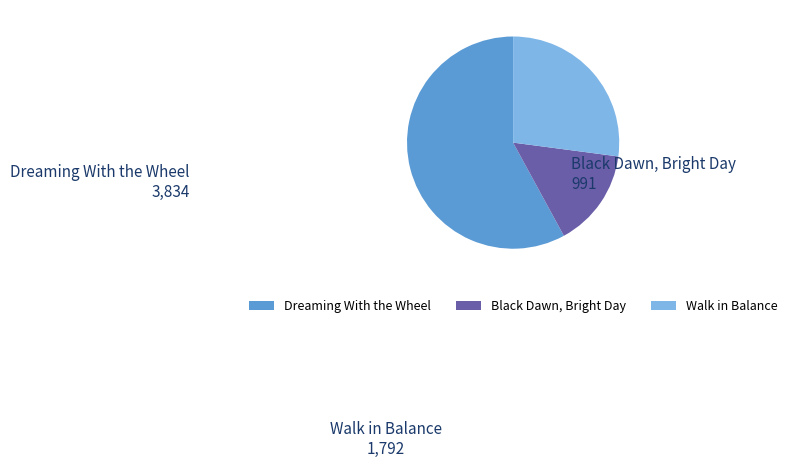

Combined, do Walk in Balance and Black Dawn, Bright Day account for over 50%?

No